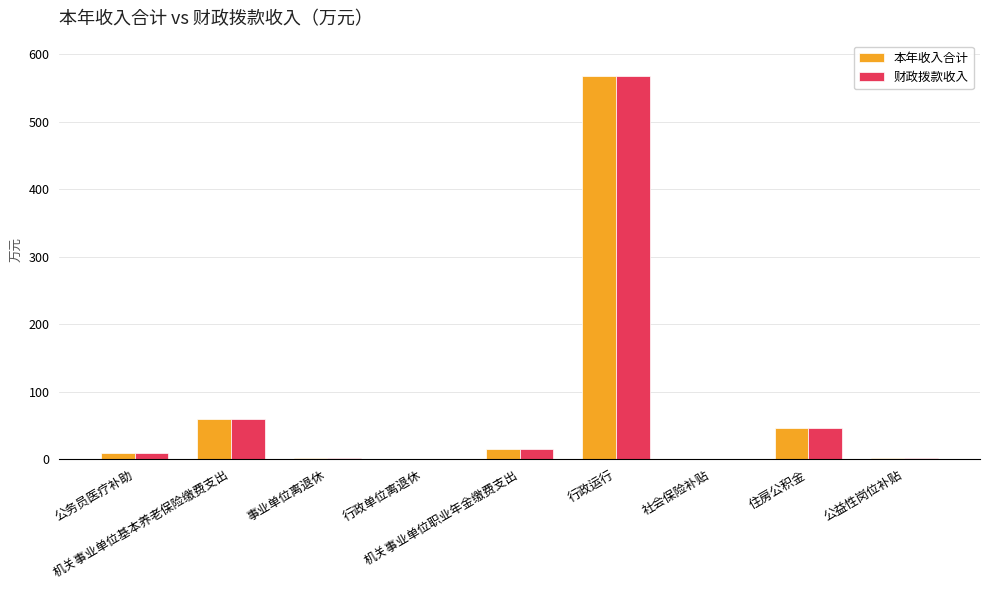

Is the value of 财政拨款收入 at 社会保险补贴 greater than the value of 本年收入合计 at 机关事业单位基本养老保险缴费支出?

No